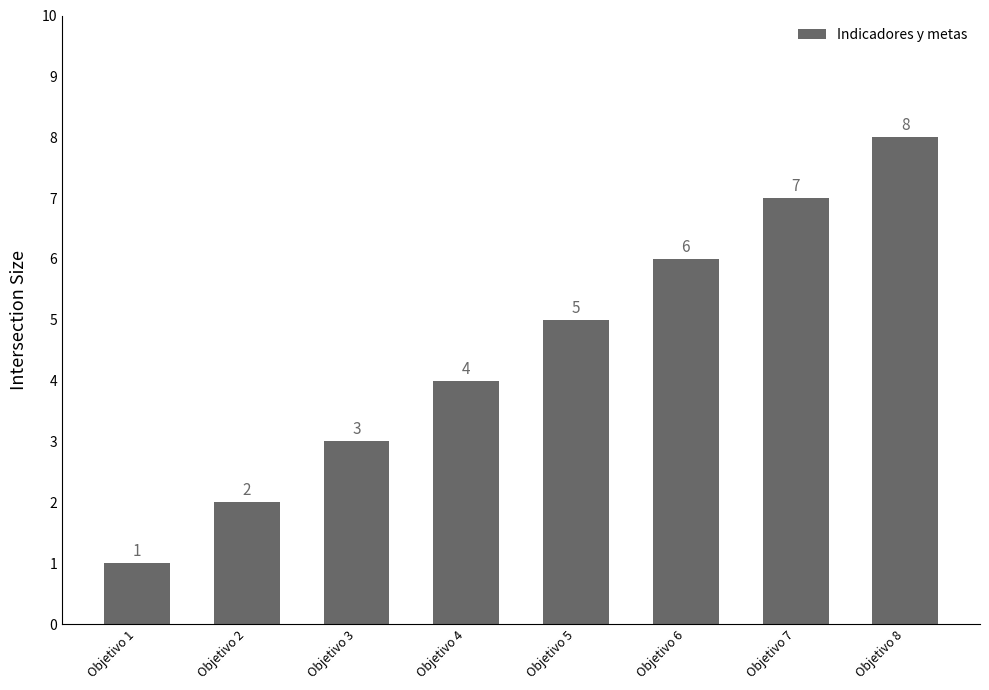

How many series are shown in this chart?

1